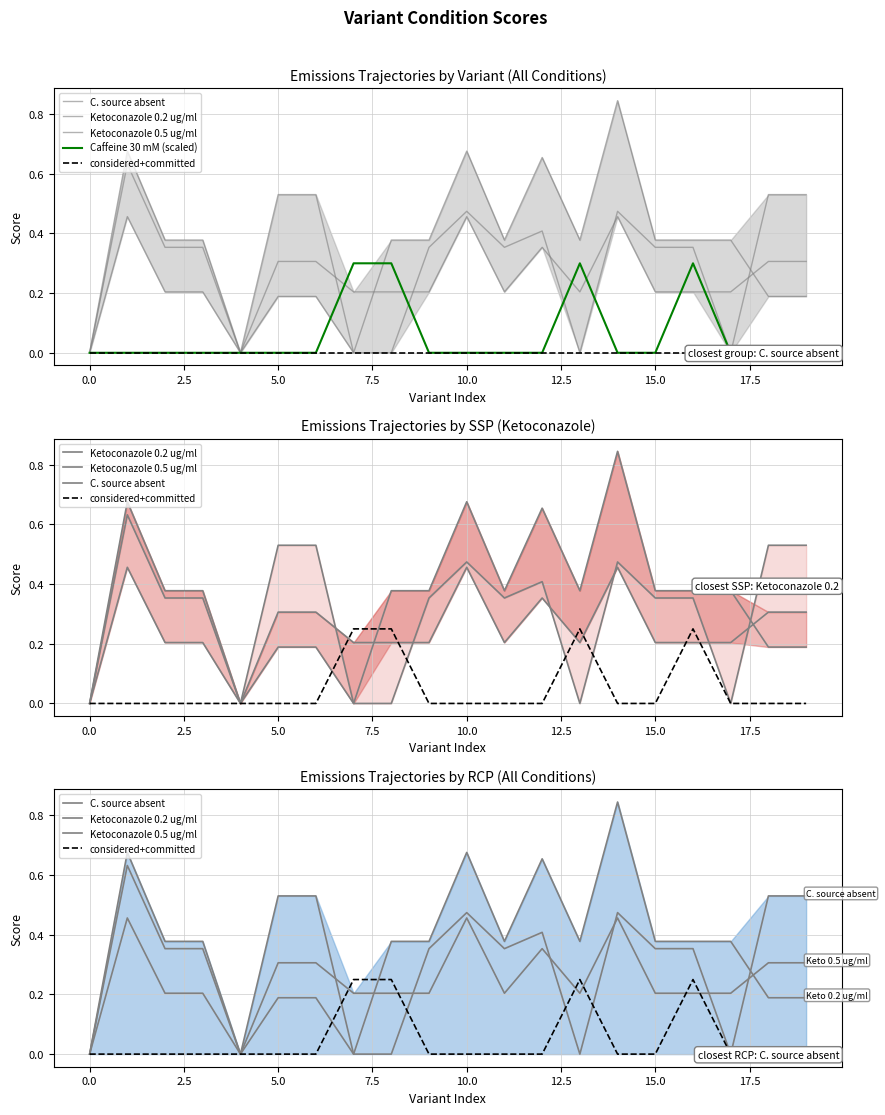

True or false: C. source absent and Ketoconazole 0.2 ug/ml cross at least once.

True